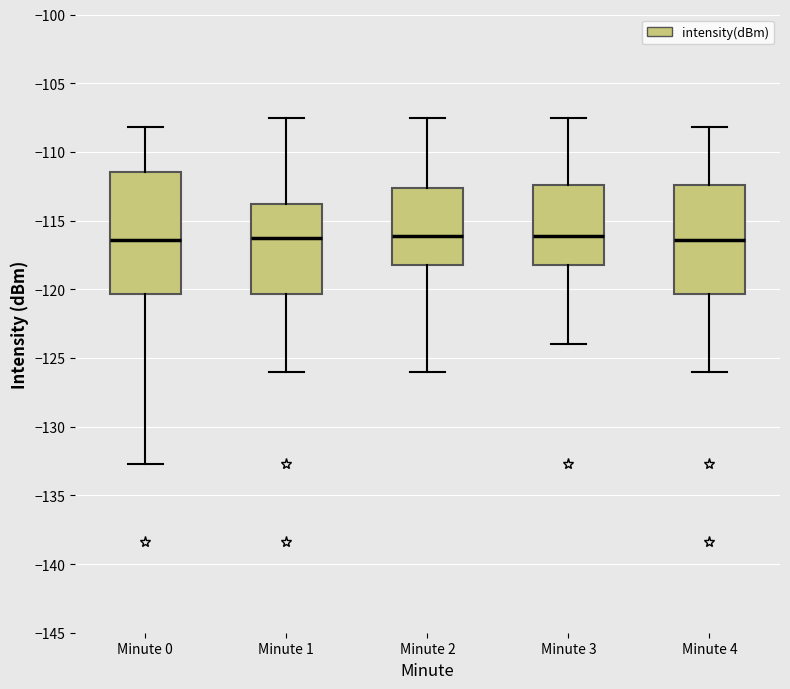

Where is the upper edge of the box for Minute 3 on the y-axis? The values are not printed on the chart, so give them approximately, as read against the axis.

-112.5